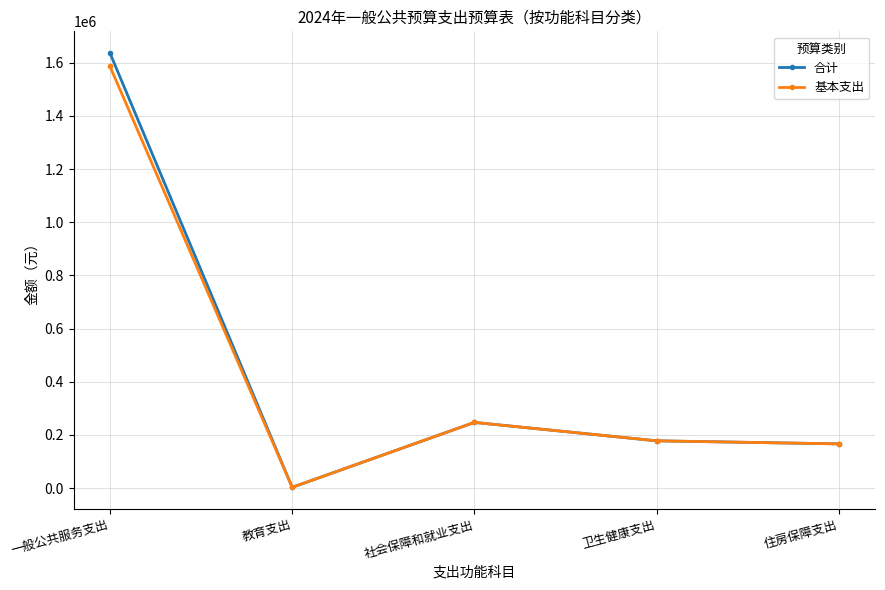

At how many categories does at least one series exceed 12838?

4